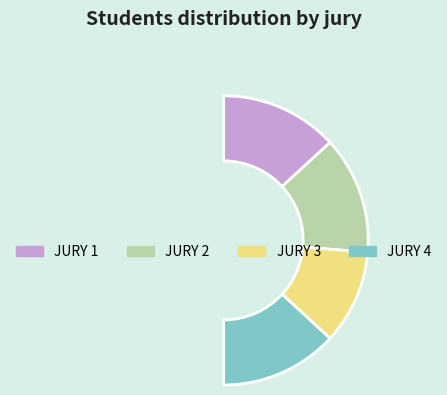

To the nearest percent, what is the difference between the JURY 3 and JURY 2 slice percentages?

5%